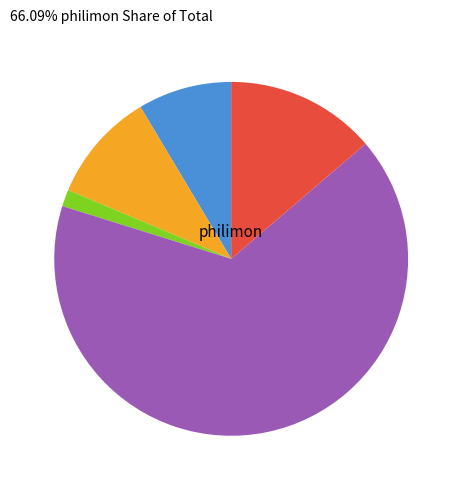

Does any single category account for the majority?

Yes